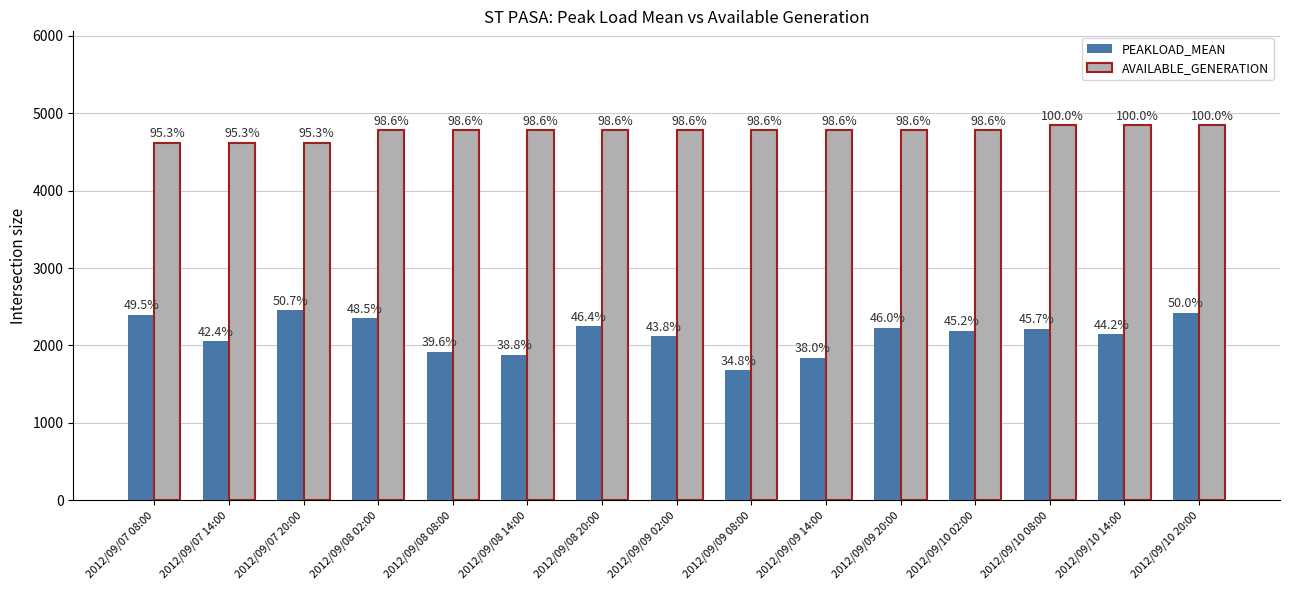

Rank the series by their average value, from highest to lowest.

AVAILABLE_GENERATION, PEAKLOAD_MEAN